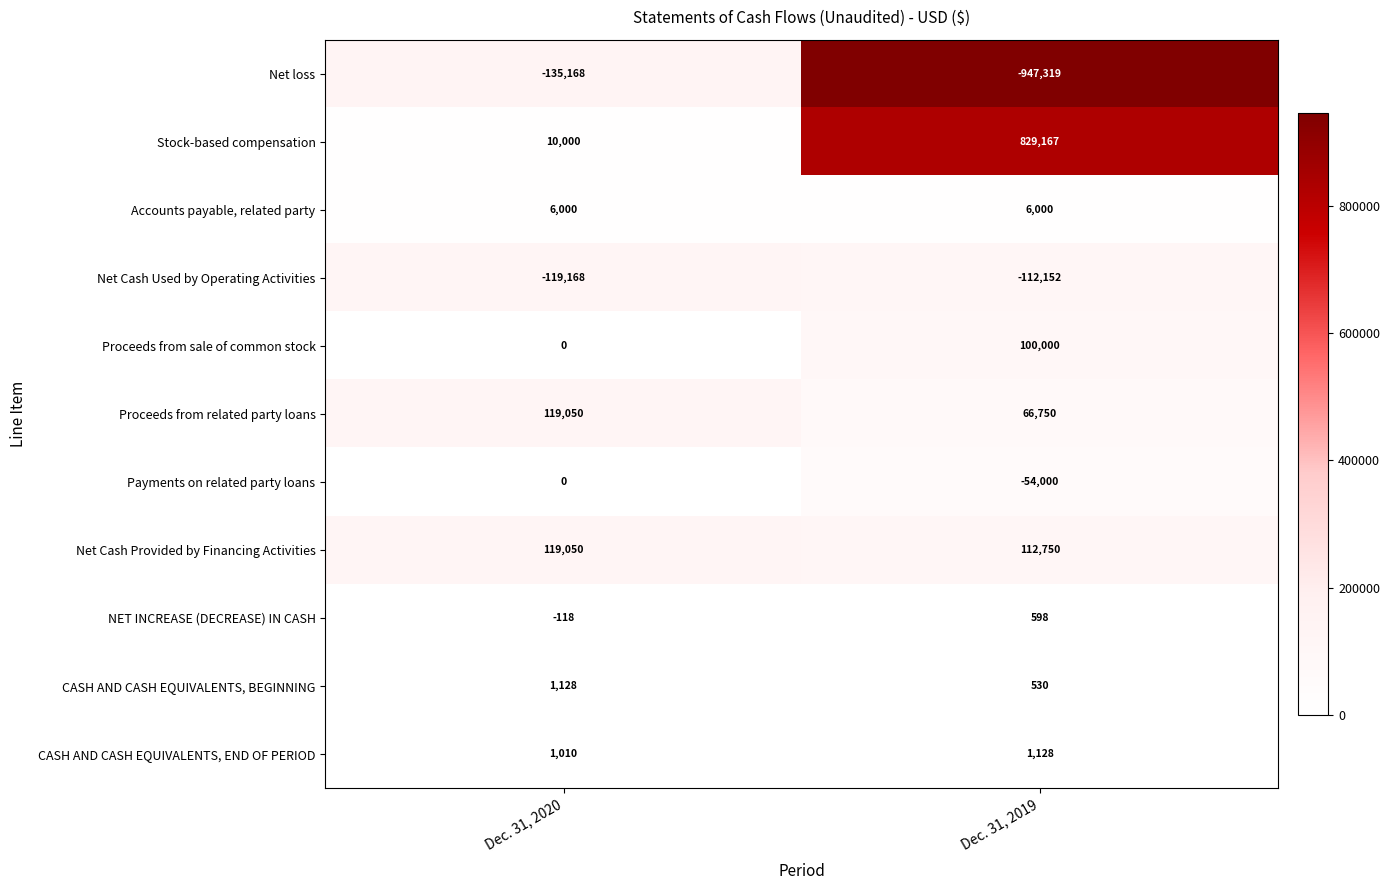

What is the sum of the CASH AND CASH EQUIVALENTS, BEGINNING values at Dec. 31, 2020 and Dec. 31, 2019?

1658